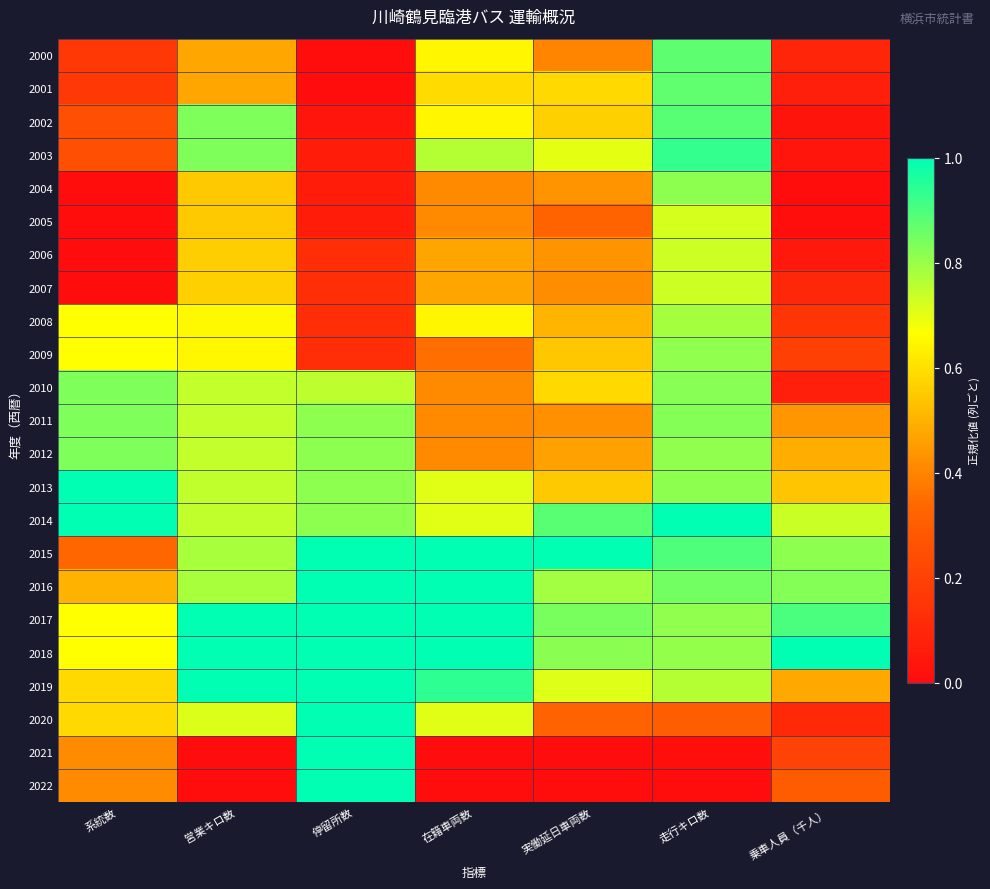

Reading right to left, transcribe all the data shown in this chart.

2000: 乗車人員（千人）=0.1	走行キロ数=0.9	実働延日車両数=0.4	在籍車両数=0.6	停留所数=0.0	営業キロ数=0.5	系統数=0.2
2001: 乗車人員（千人）=0.1	走行キロ数=0.9	実働延日車両数=0.6	在籍車両数=0.6	停留所数=0.0	営業キロ数=0.5	系統数=0.2
2002: 乗車人員（千人）=0.0	走行キロ数=0.9	実働延日車両数=0.6	在籍車両数=0.6	停留所数=0.0	営業キロ数=0.8	系統数=0.2
2003: 乗車人員（千人）=0.0	走行キロ数=0.9	実働延日車両数=0.7	在籍車両数=0.8	停留所数=0.1	営業キロ数=0.8	系統数=0.2
2004: 乗車人員（千人）=0.0	走行キロ数=0.8	実働延日車両数=0.4	在籍車両数=0.4	停留所数=0.1	営業キロ数=0.5	系統数=0.0
2005: 乗車人員（千人）=0.0	走行キロ数=0.7	実働延日車両数=0.3	在籍車両数=0.4	停留所数=0.1	営業キロ数=0.5	系統数=0.0
2006: 乗車人員（千人）=0.0	走行キロ数=0.7	実働延日車両数=0.4	在籍車両数=0.5	停留所数=0.1	営業キロ数=0.6	系統数=0.0
2007: 乗車人員（千人）=0.1	走行キロ数=0.7	実働延日車両数=0.4	在籍車両数=0.5	停留所数=0.1	営業キロ数=0.6	系統数=0.0
2008: 乗車人員（千人）=0.2	走行キロ数=0.8	実働延日車両数=0.5	在籍車両数=0.6	停留所数=0.1	営業キロ数=0.7	系統数=0.7
2009: 乗車人員（千人）=0.2	走行キロ数=0.8	実働延日車両数=0.5	在籍車両数=0.4	停留所数=0.1	営業キロ数=0.7	系統数=0.7
2010: 乗車人員（千人）=0.1	走行キロ数=0.8	実働延日車両数=0.6	在籍車両数=0.4	停留所数=0.8	営業キロ数=0.7	系統数=0.8
2011: 乗車人員（千人）=0.4	走行キロ数=0.8	実働延日車両数=0.4	在籍車両数=0.4	停留所数=0.8	営業キロ数=0.7	系統数=0.8
2012: 乗車人員（千人）=0.5	走行キロ数=0.8	実働延日車両数=0.5	在籍車両数=0.4	停留所数=0.8	営業キロ数=0.7	系統数=0.8
2013: 乗車人員（千人）=0.5	走行キロ数=0.8	実働延日車両数=0.5	在籍車両数=0.7	停留所数=0.8	営業キロ数=0.7	系統数=1.0
2014: 乗車人員（千人）=0.7	走行キロ数=1.0	実働延日車両数=0.9	在籍車両数=0.7	停留所数=0.8	営業キロ数=0.7	系統数=1.0
2015: 乗車人員（千人）=0.8	走行キロ数=0.9	実働延日車両数=1.0	在籍車両数=1.0	停留所数=1.0	営業キロ数=0.8	系統数=0.3
2016: 乗車人員（千人）=0.8	走行キロ数=0.9	実働延日車両数=0.8	在籍車両数=1.0	停留所数=1.0	営業キロ数=0.8	系統数=0.5
2017: 乗車人員（千人）=0.9	走行キロ数=0.8	実働延日車両数=0.8	在籍車両数=1.0	停留所数=1.0	営業キロ数=1.0	系統数=0.7
2018: 乗車人員（千人）=1.0	走行キロ数=0.8	実働延日車両数=0.8	在籍車両数=1.0	停留所数=1.0	営業キロ数=1.0	系統数=0.7
2019: 乗車人員（千人）=0.5	走行キロ数=0.8	実働延日車両数=0.7	在籍車両数=0.9	停留所数=1.0	営業キロ数=1.0	系統数=0.6
2020: 乗車人員（千人）=0.1	走行キロ数=0.3	実働延日車両数=0.3	在籍車両数=0.7	停留所数=1.0	営業キロ数=0.7	系統数=0.6
2021: 乗車人員（千人）=0.2	走行キロ数=0.0	実働延日車両数=0.0	在籍車両数=0.0	停留所数=1.0	営業キロ数=0.0	系統数=0.4
2022: 乗車人員（千人）=0.3	走行キロ数=0.0	実働延日車両数=0.0	在籍車両数=0.0	停留所数=1.0	営業キロ数=0.0	系統数=0.4